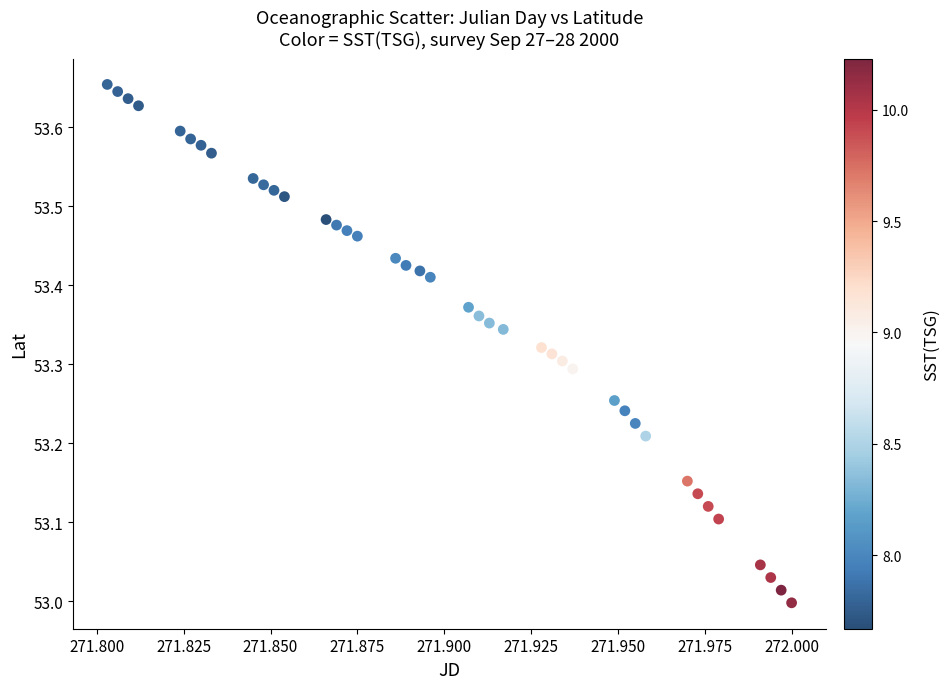

What is the range of Y values (max minus min)?

0.7